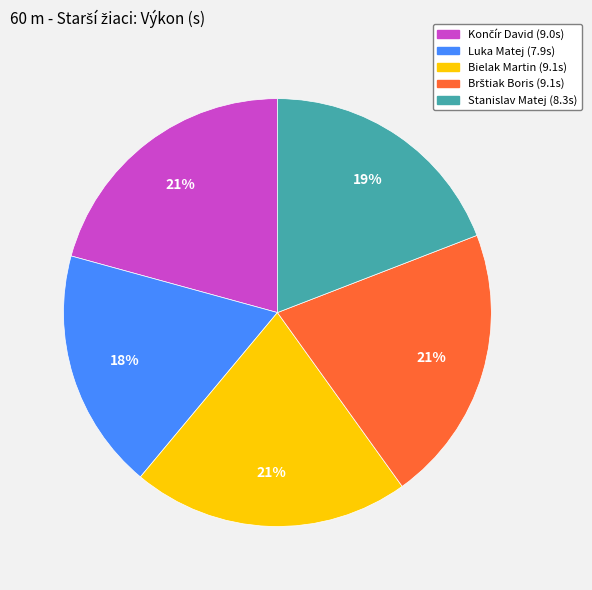

Combined, do Bielak Martin and Stanislav Matej account for over 50%?

No